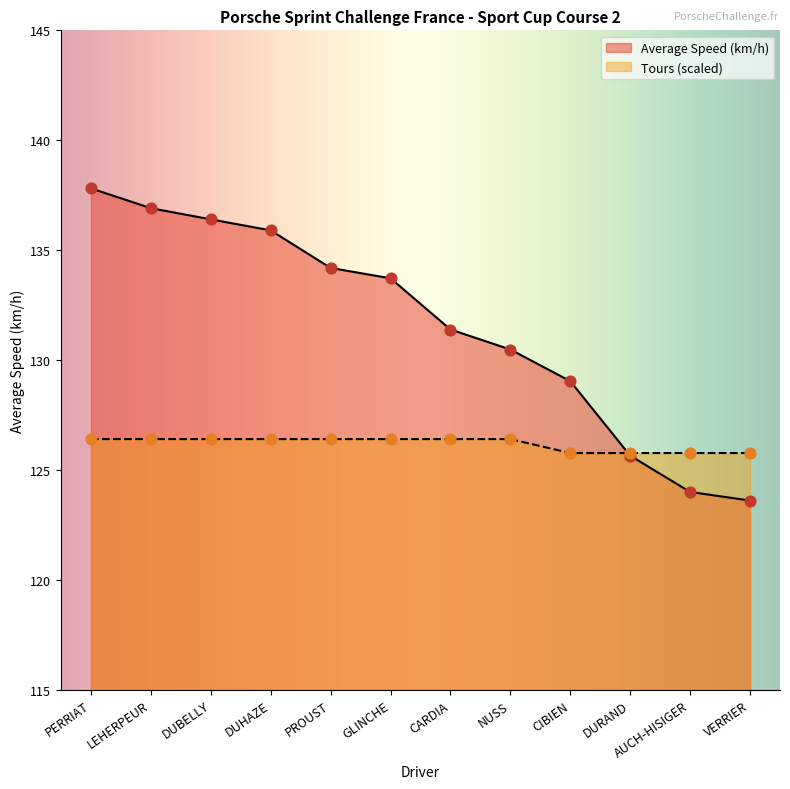

Which series has the largest Y range (max minus min)?

Average Speed (km/h)